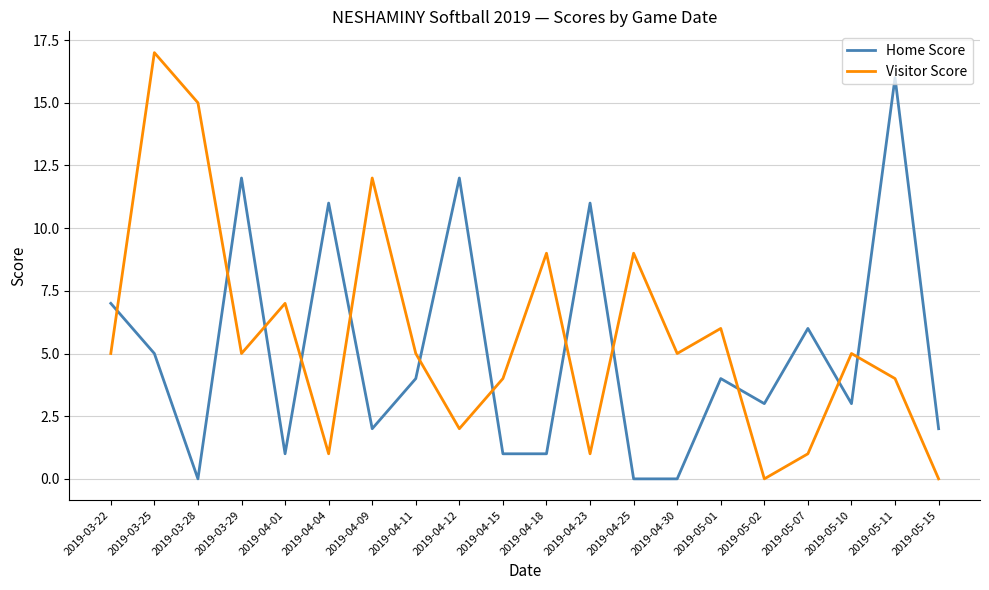

At which category does Home Score reach its first local valley?

2019-03-28